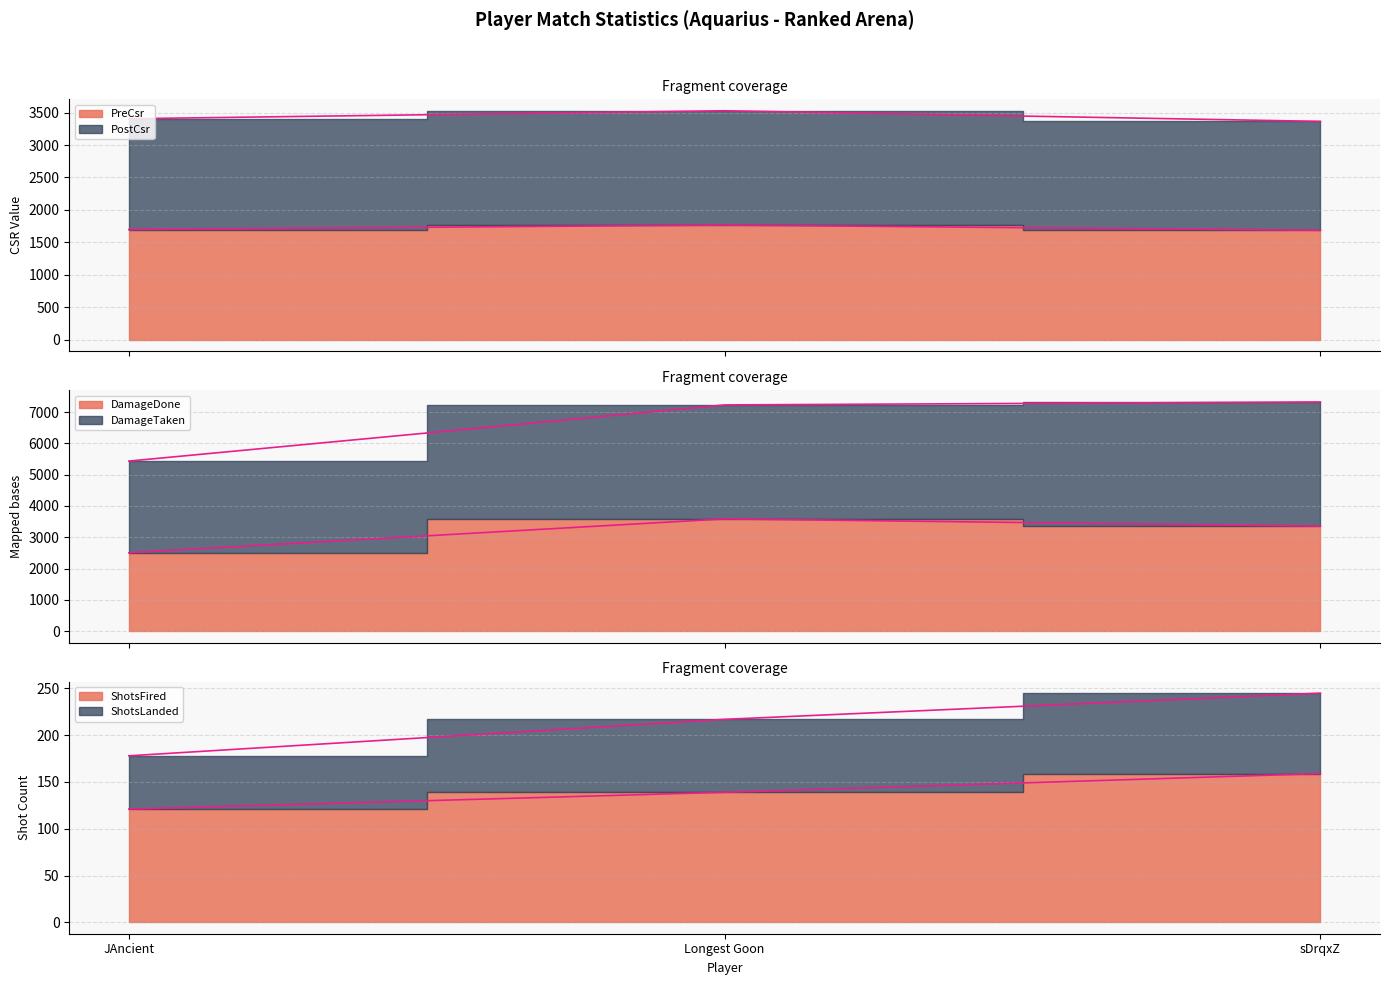

How many data points in ShotsFired are less than 139?

1